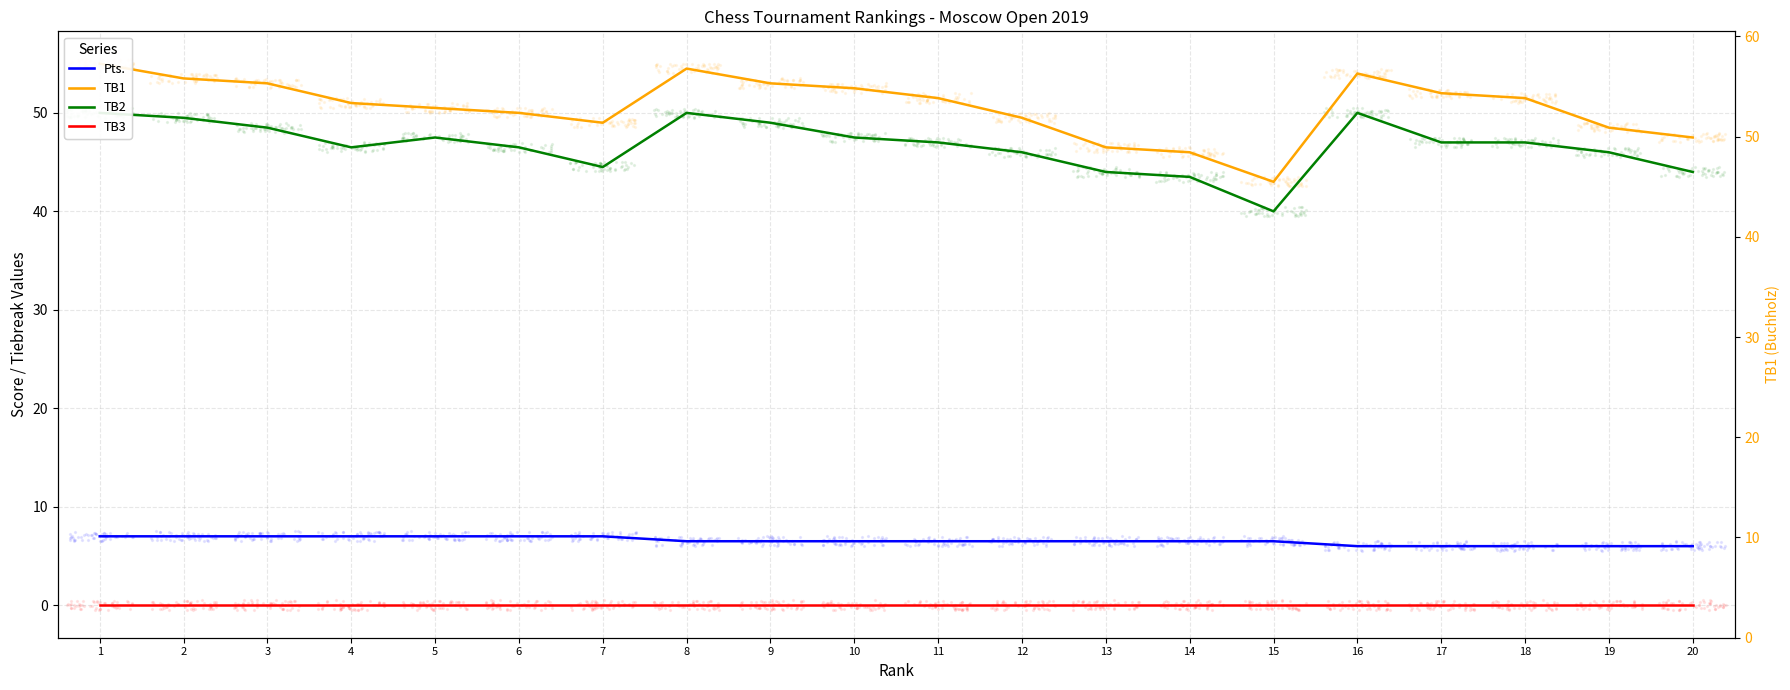

Which series reaches the minimum Y coordinate?

TB3